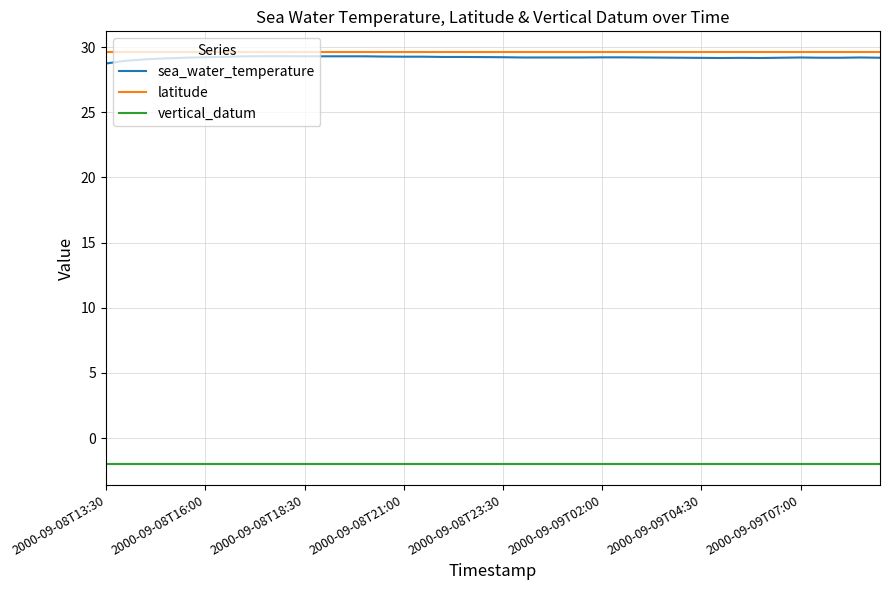

True or false: vertical_datum and latitude cross at least once.

False